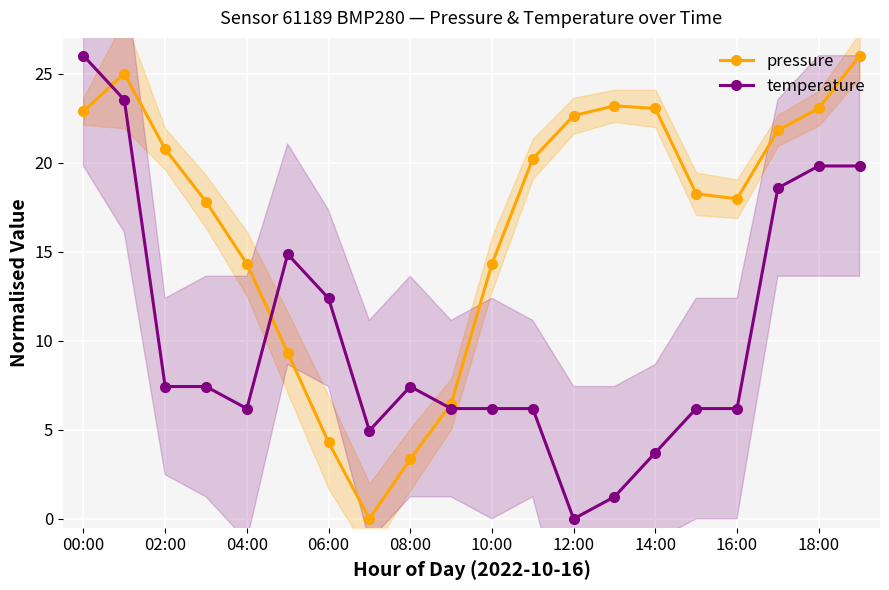

True or false: pressure has more than 0 interior local peaks.

True